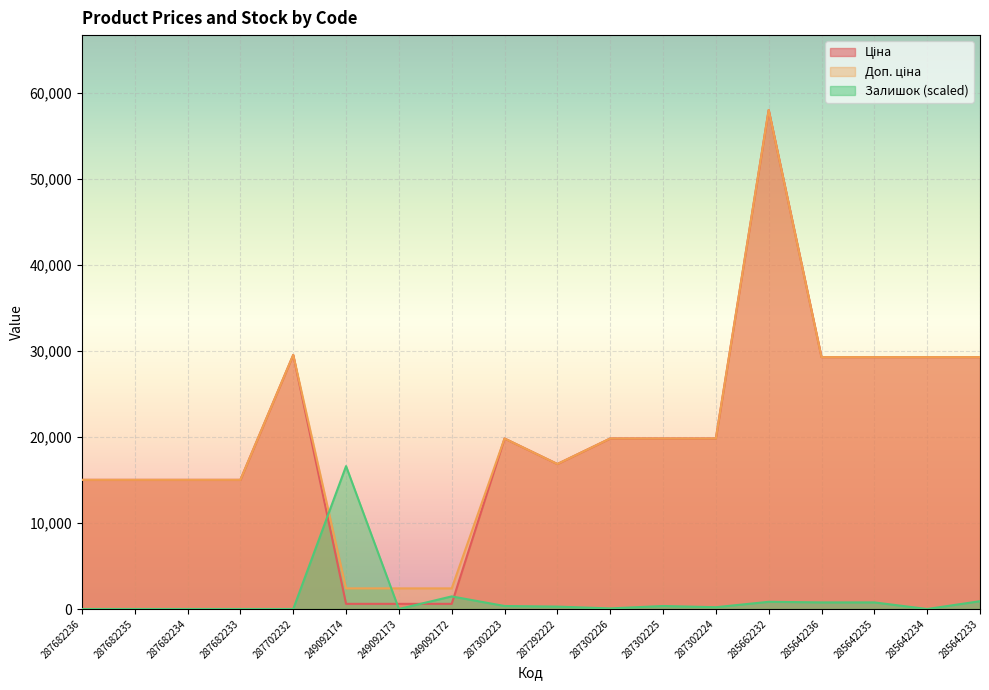

At 287682234, list the series in order from smallest to largest.

Залишок, Ціна, Доп. ціна